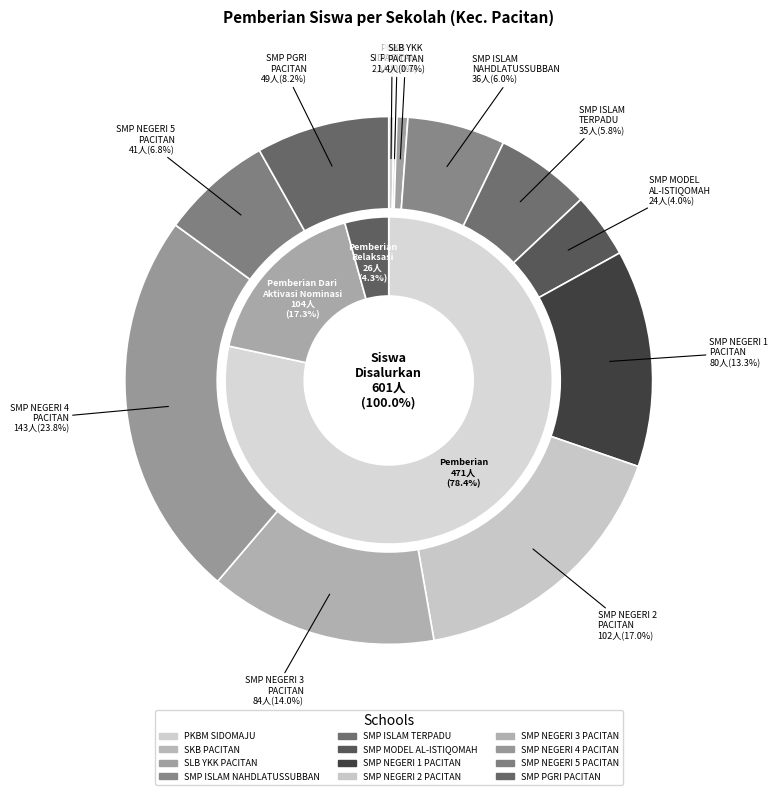

The SMP ISLAM TERPADU AR-RAHMAH slice represents 17% of the pie. True or false?

False